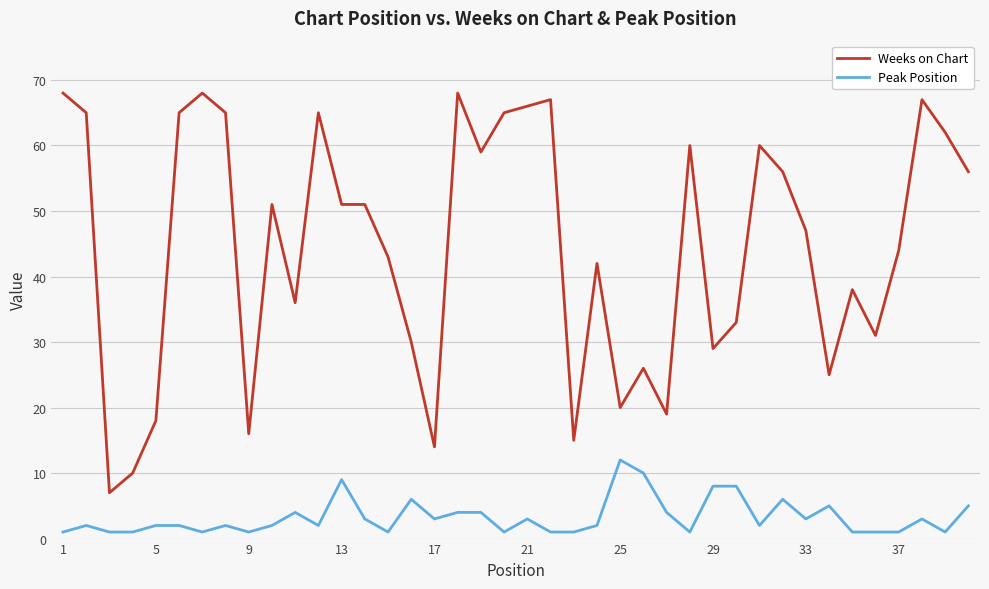

Is this an area chart (filled region under the line)?

No